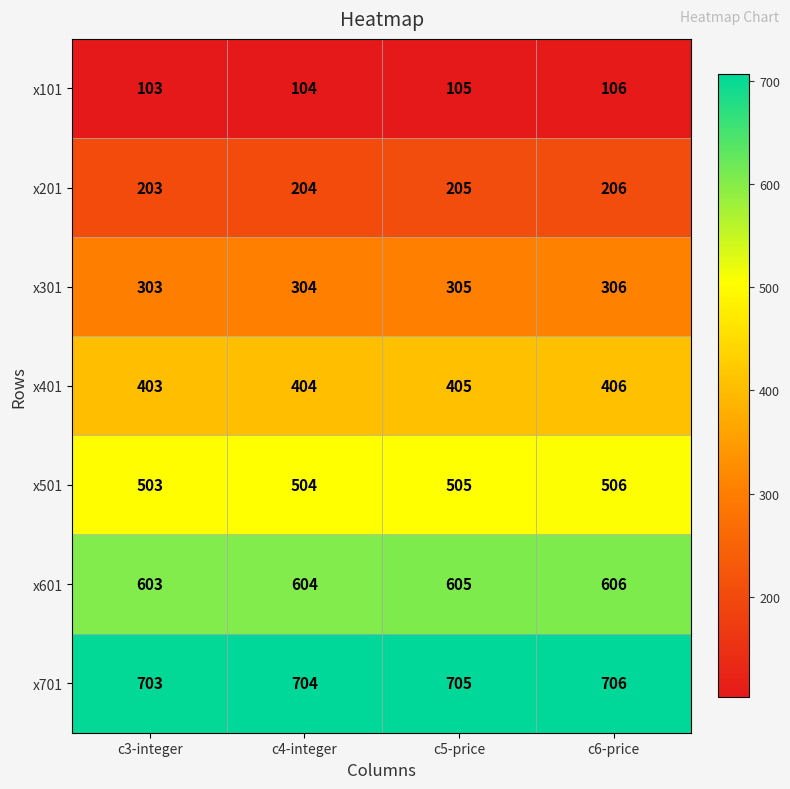

How many data points does each series have?

4